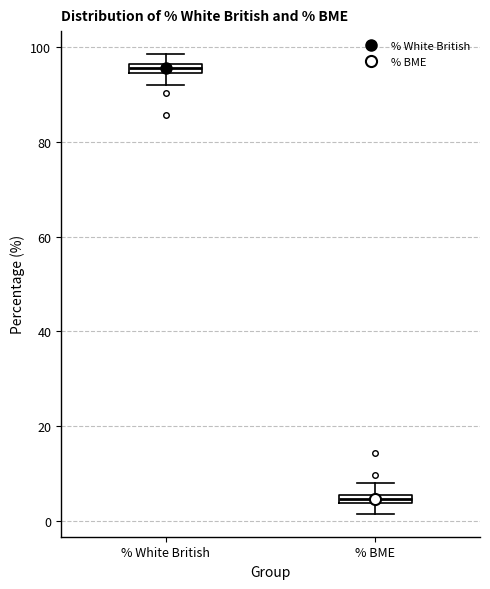

Where does the upper whisker of the box for % White British end on the y-axis? The values are not printed on the chart, so give them approximately, as read against the axis.

98